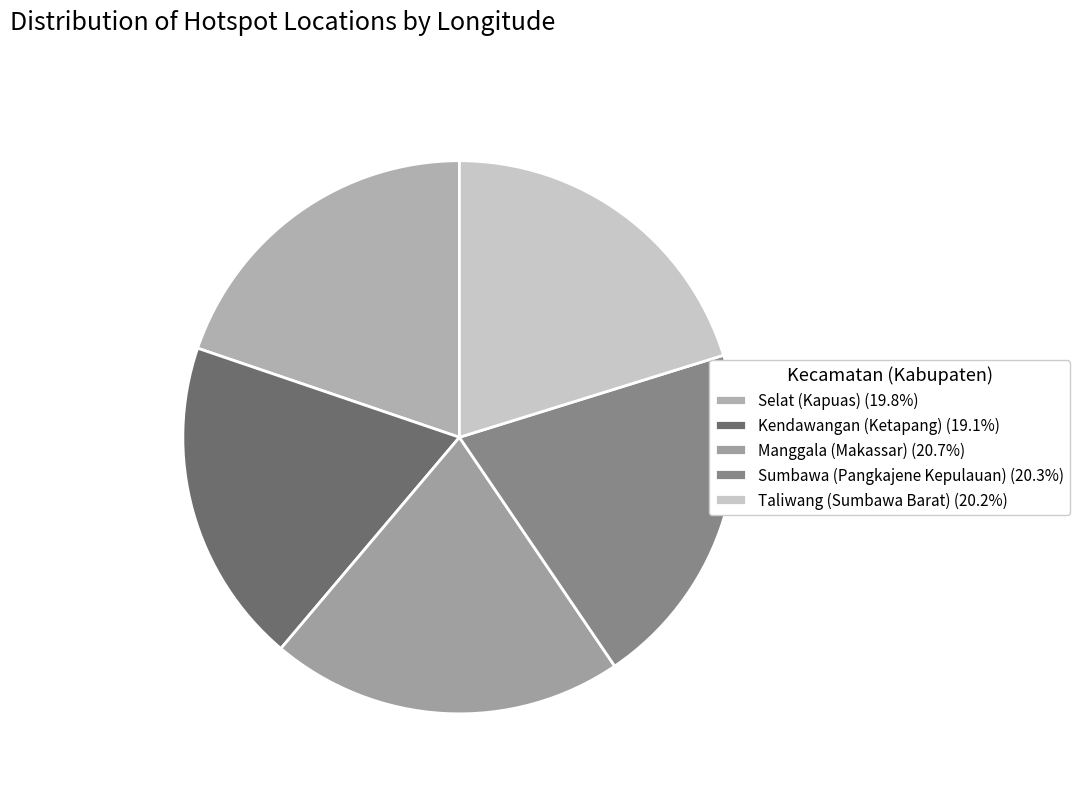

To the nearest percent, what portion does Taliwang (Sumbawa Barat) represent?

20%